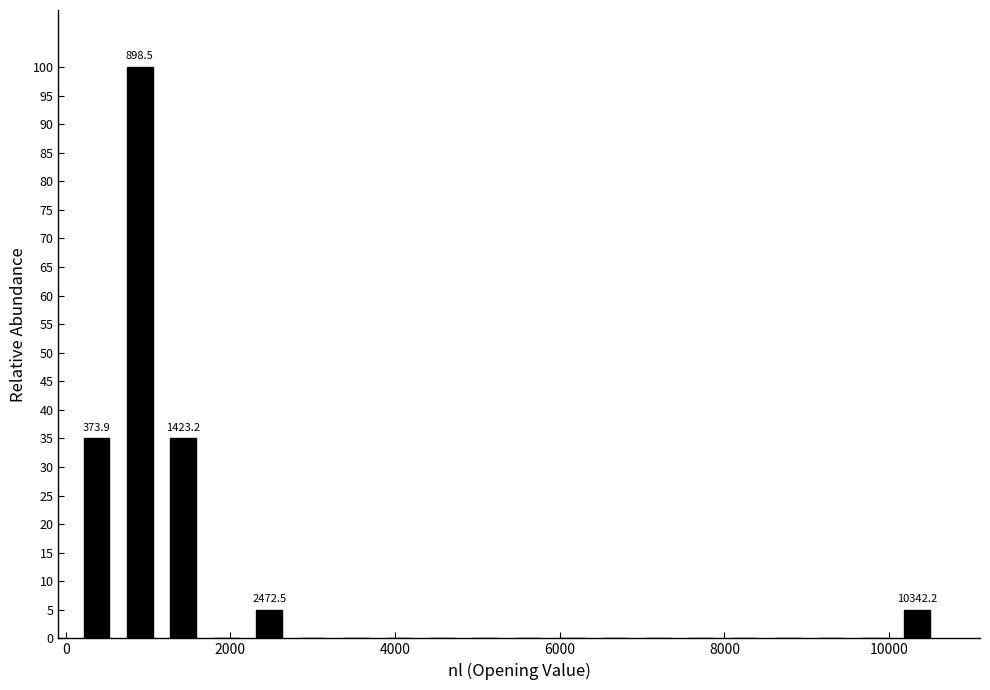

Read against the x-axis, roughly where is the centre of the tallest bar?

800